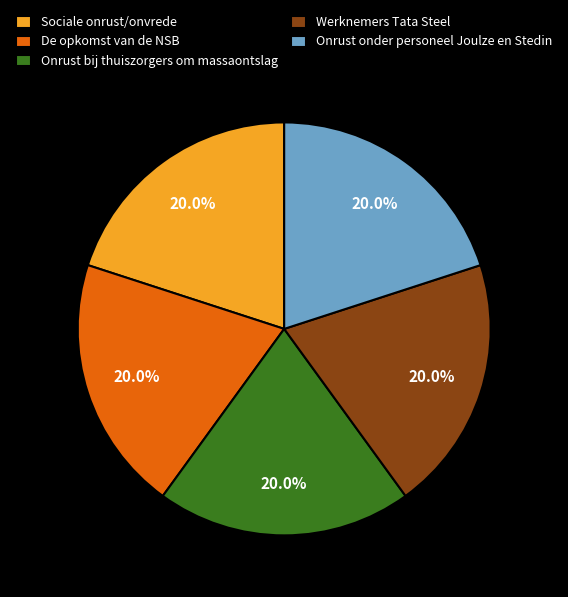

Approximately how many times larger is the value at Sociale onrust/onvrede compared to De opkomst van de NSB?

1.0